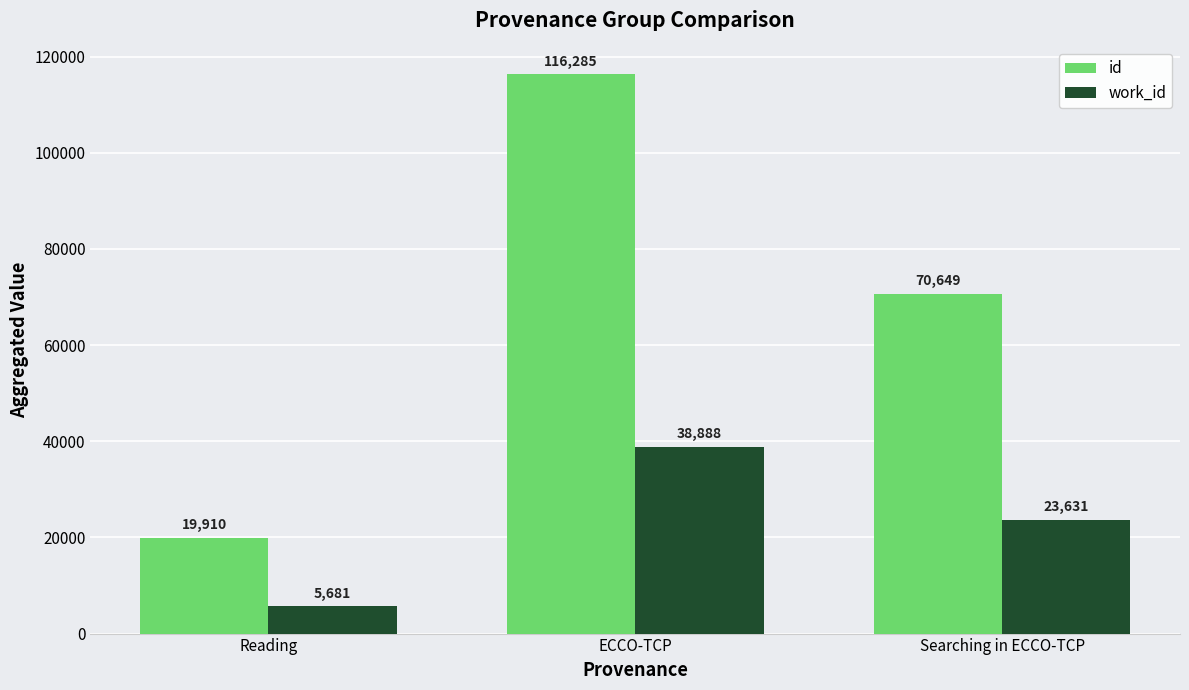

Which series has the largest range (max minus min)?

id